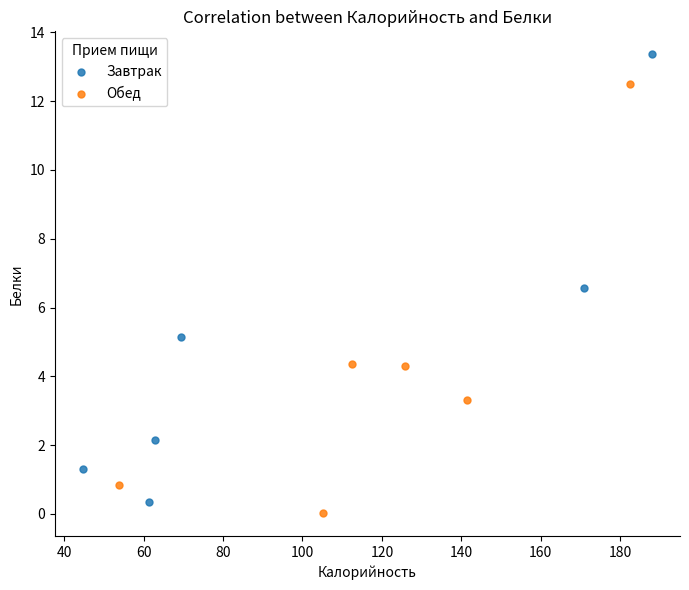

Which series reaches the maximum Y coordinate?

Завтрак